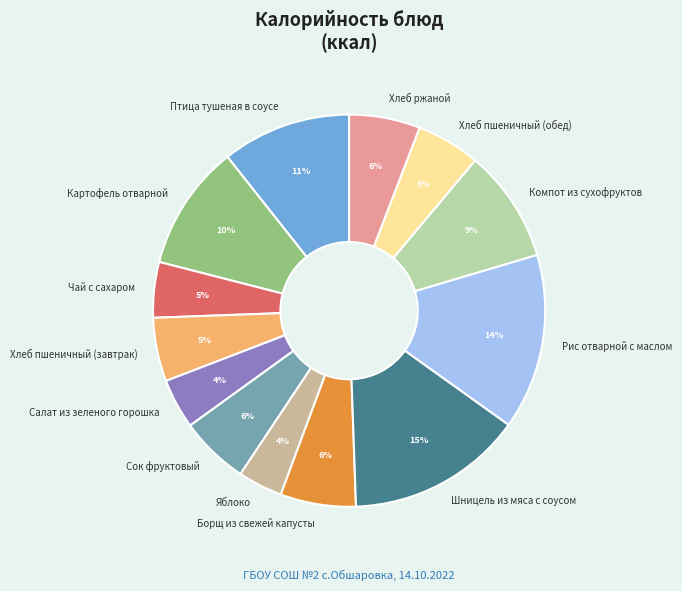

Is Хлеб ржаной the majority of the pie?

No